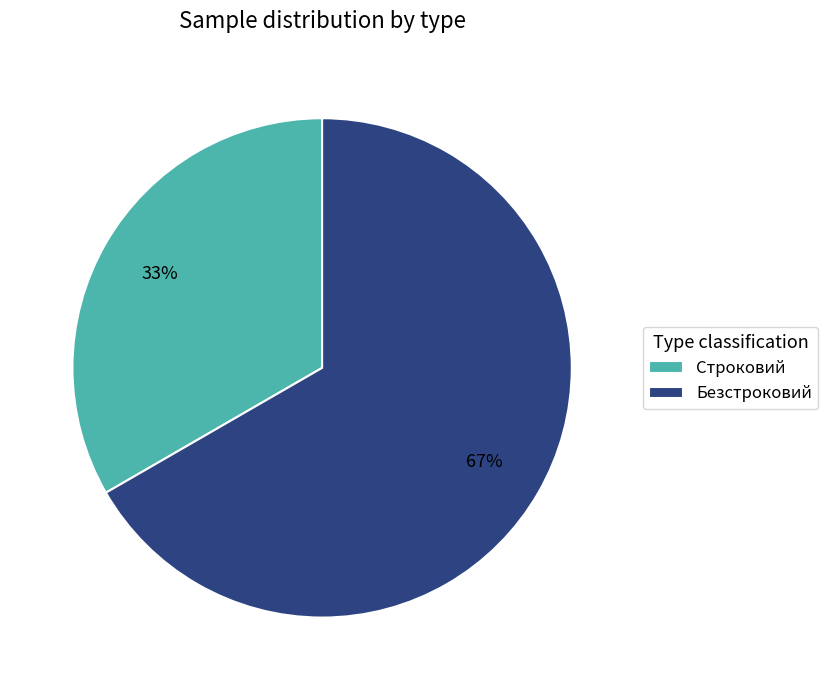

Does Безстроковий represent more than half of the total?

Yes